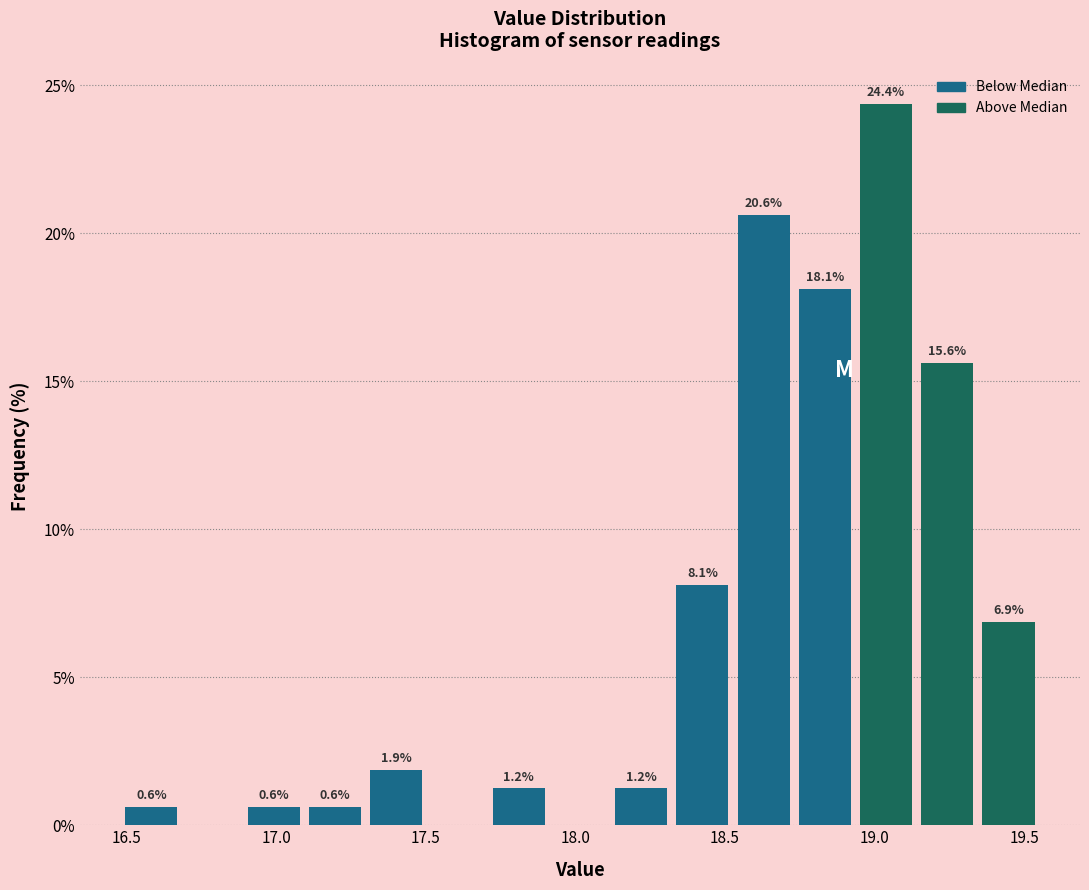

Which range on the x-axis has the tallest bar?

18.95 to 19.15